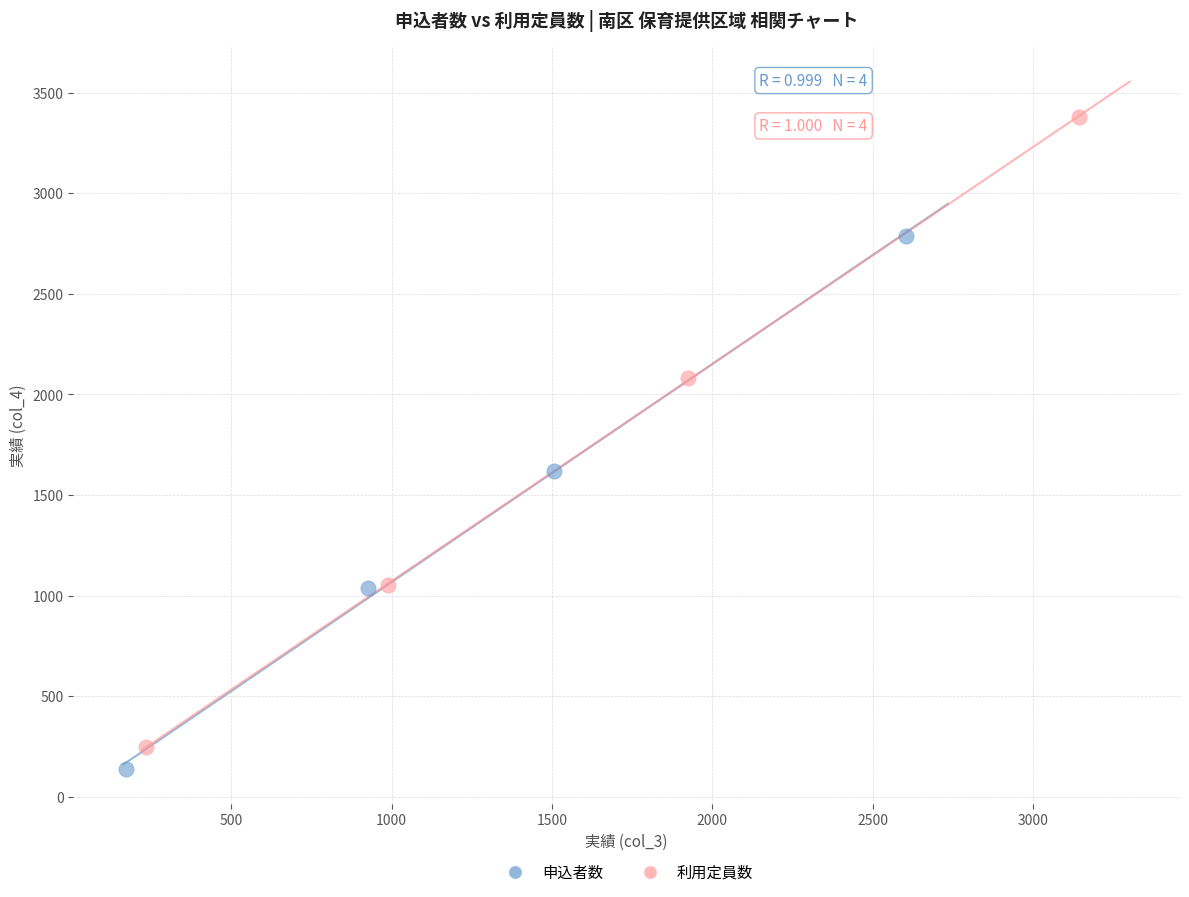

Which series has the widest spread of Y values?

利用定員数